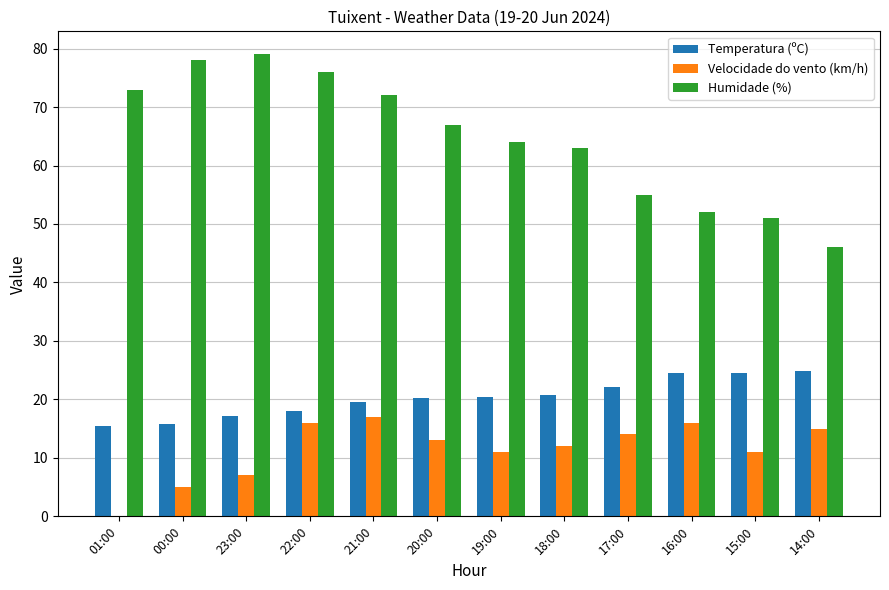

Which series changed the most between 00:00 and 19:00?

Humidade (%)